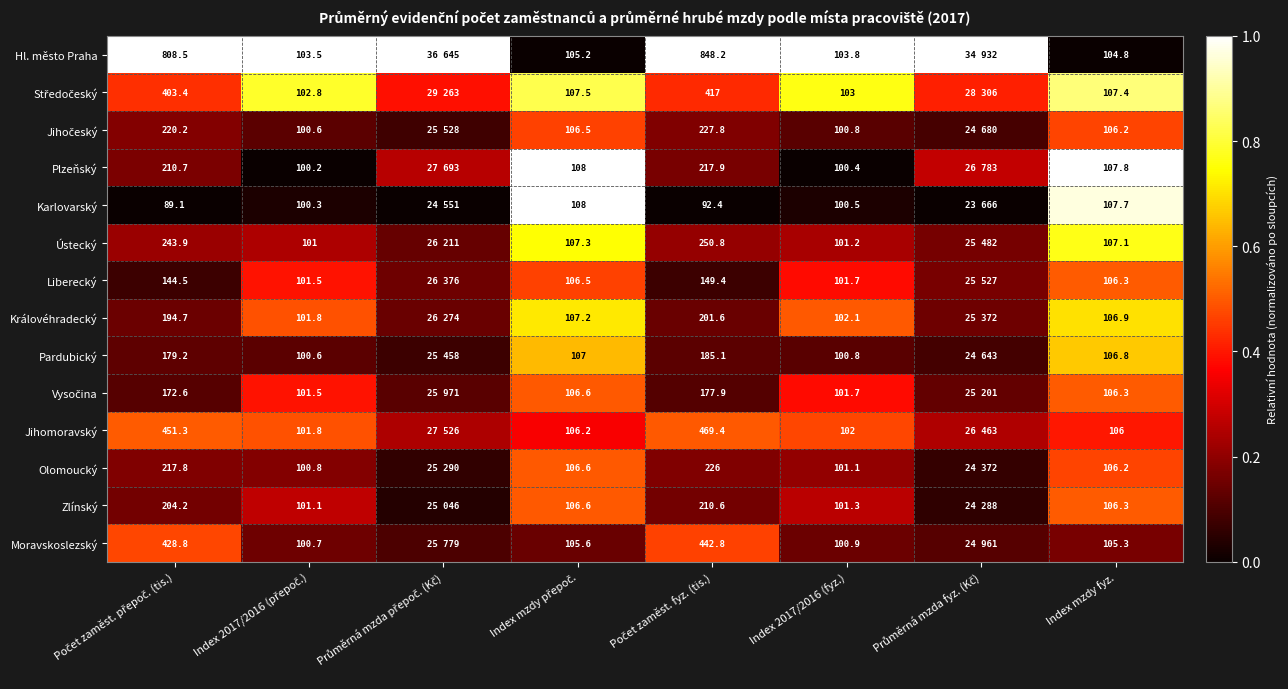

What is the highest value of the Olomoucký series?

0.5